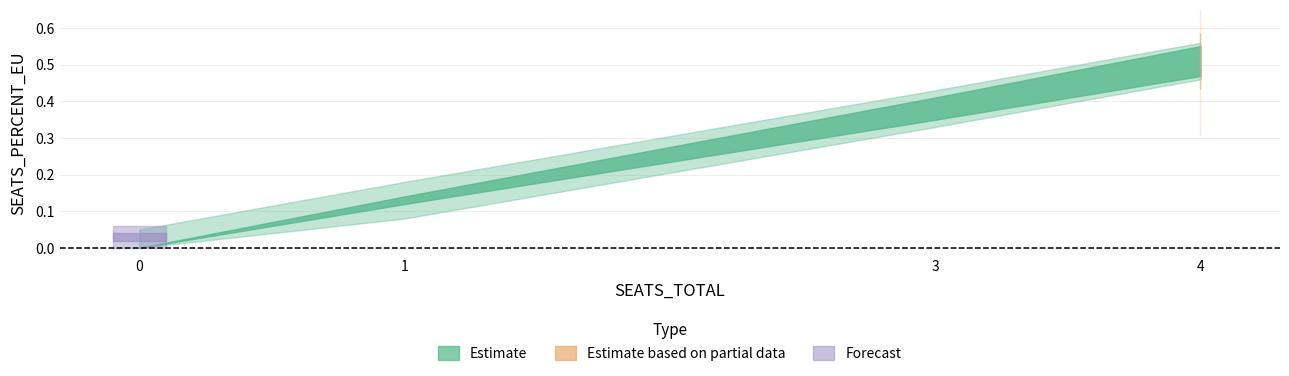

What is the sum of all SEATS_PERCENT_EU values?

1.1